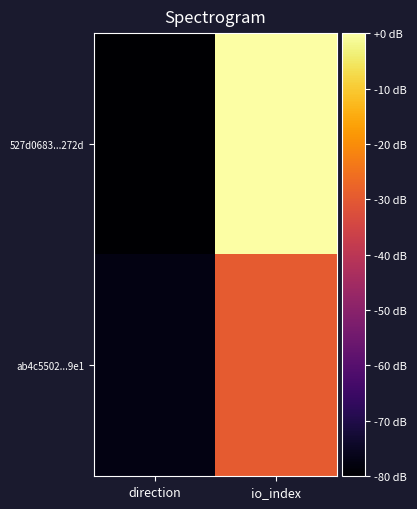

Between direction and io_index, which series saw the biggest shift?

527d0683...272d